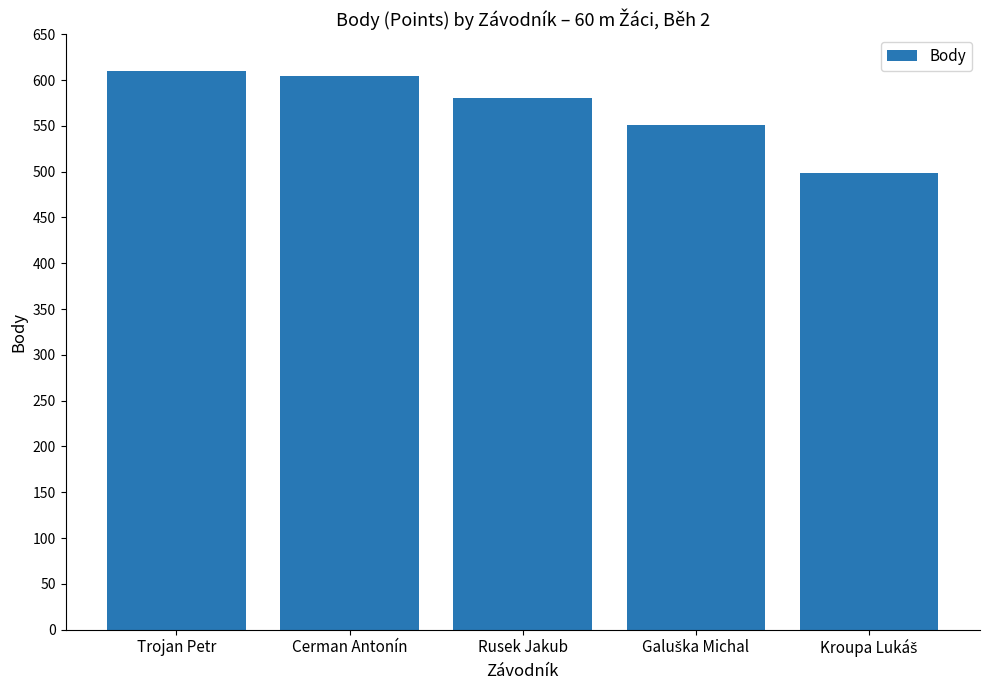

What position from the left is Rusek Jakub?

3